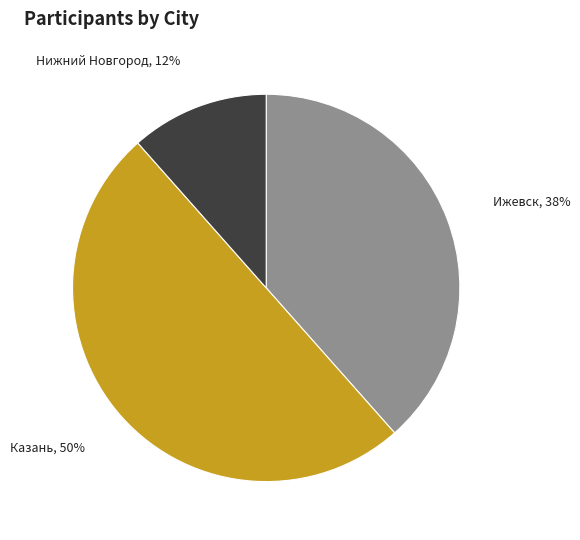

Does Нижний Новгород represent more than half of the total?

No